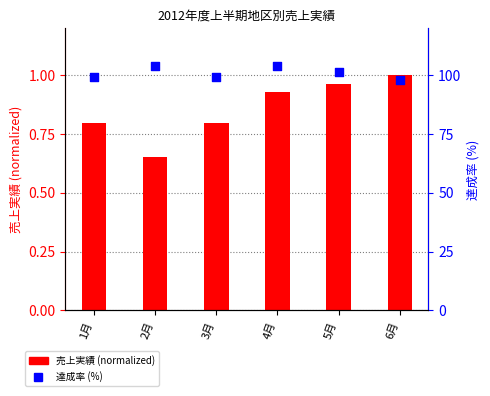

What is the total value across all series at 5月?

102.2